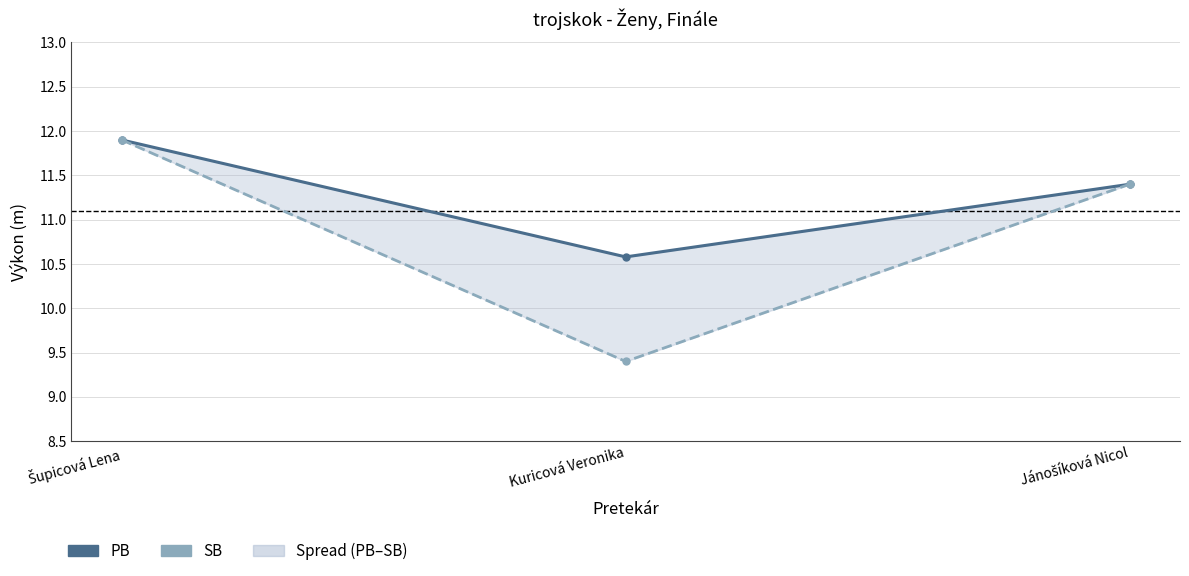

What are all the series names shown in the legend?

PB, SB